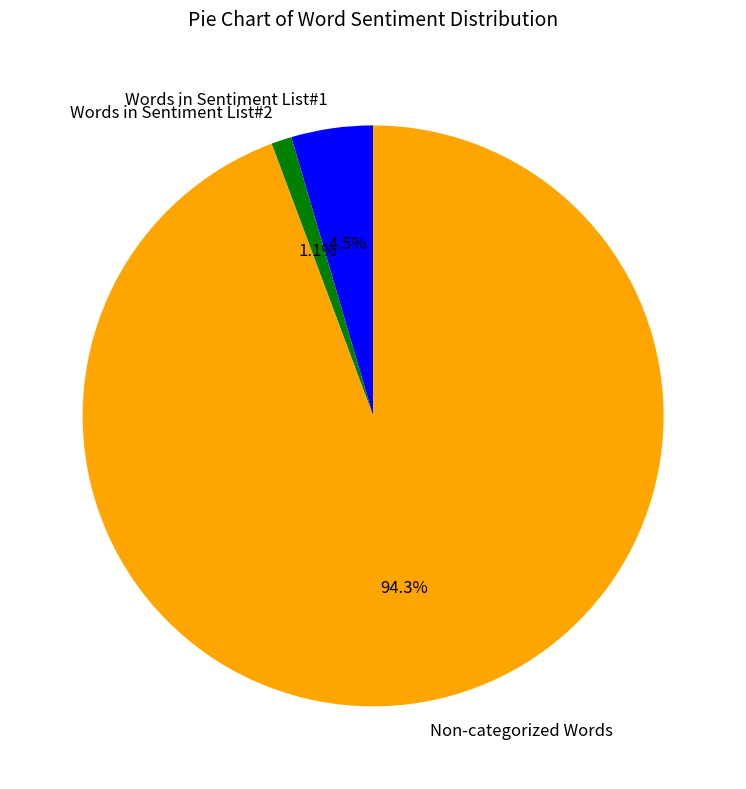

Combined, what portion of the pie is Non-categorized Words and Words in Sentiment List#2?

95.5%